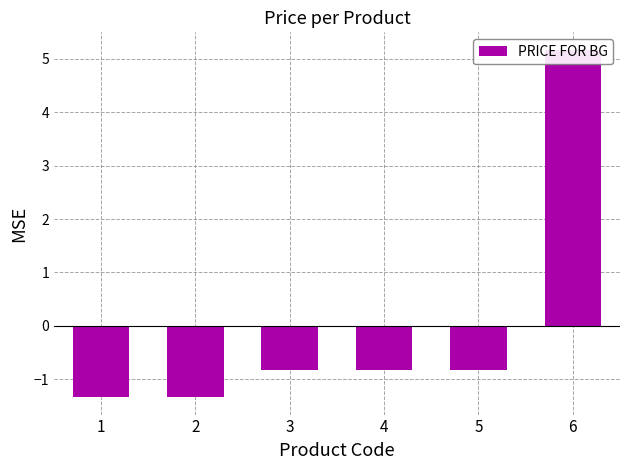

Reading left to right, what are all the values shown in this chart?

1=-1.3	2=-1.3	3=-0.8	4=-0.8	5=-0.8	6=5.2